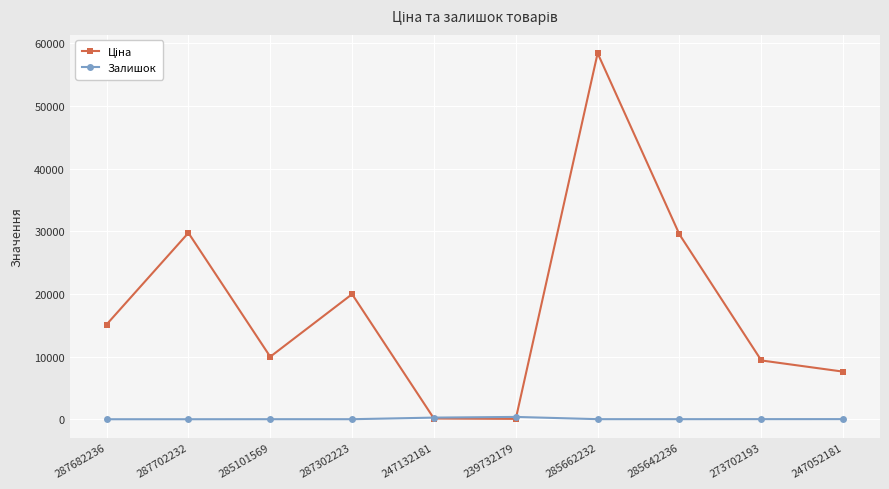

True or false: Залишок has a value of 260.0 at 247132181.

True